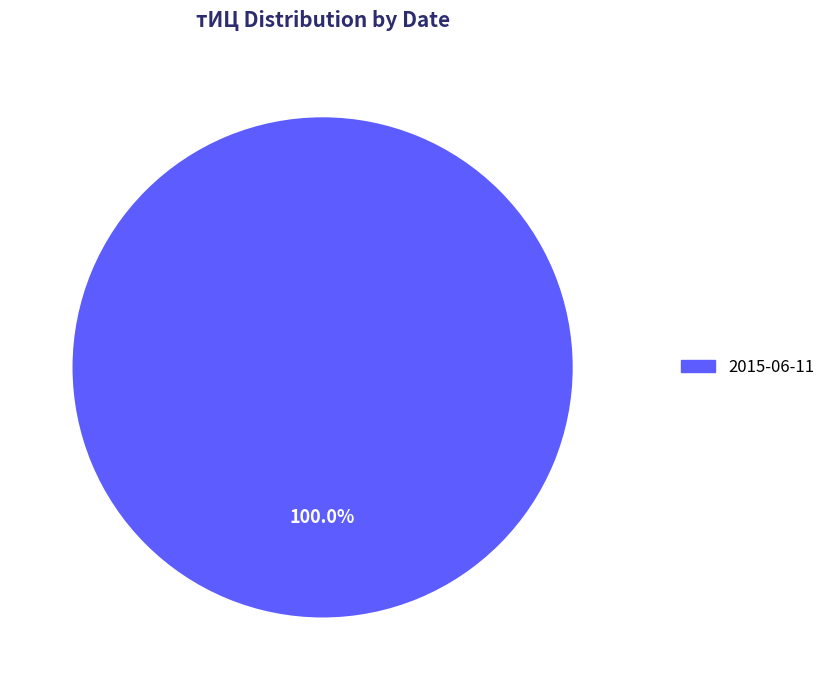

Does any single category account for the majority?

Yes